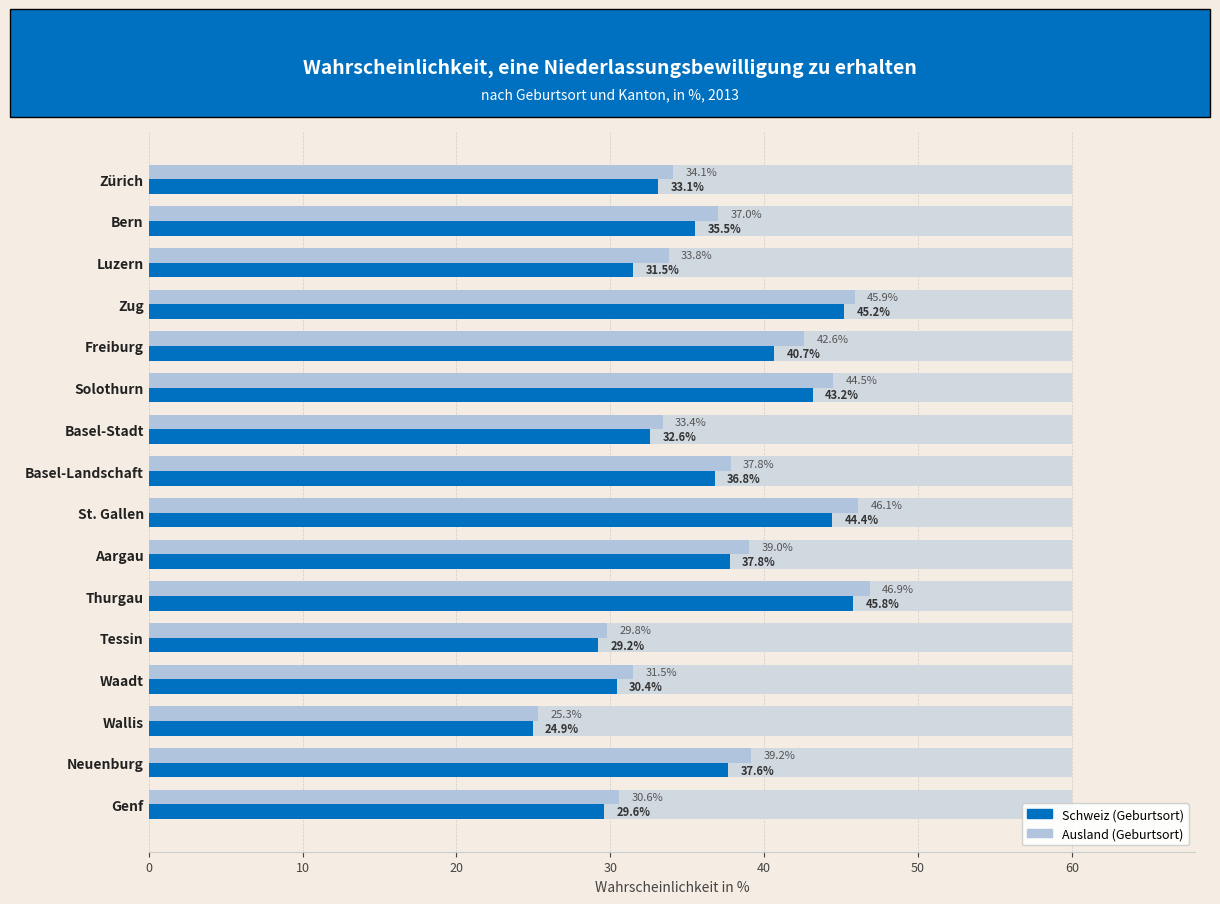

True or false: Ausland (Geburtsort) has a value of 39.0 at Aargau.

True